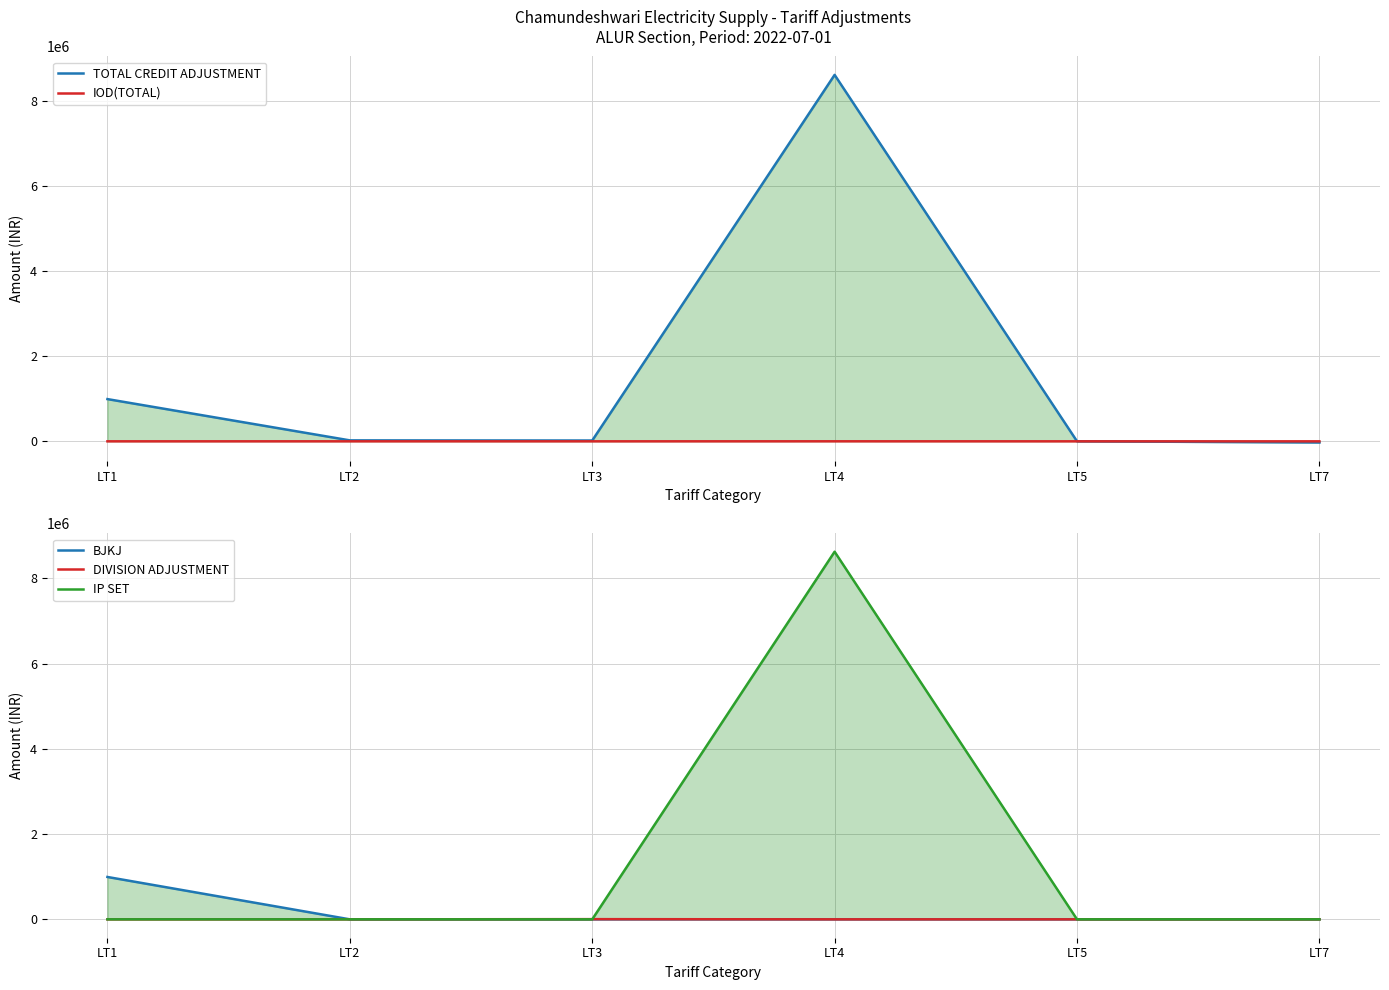

How many lines are shown in the chart?

5